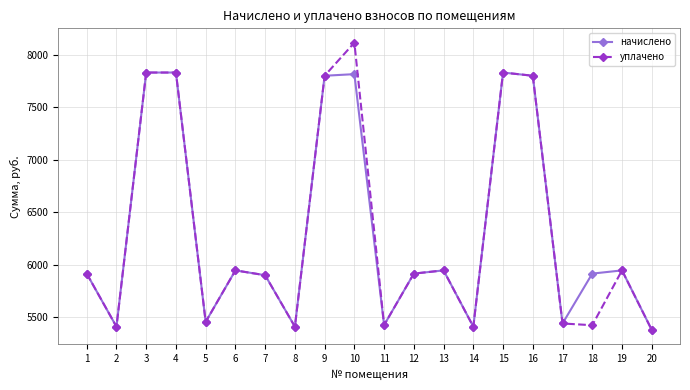

What are all the series names shown in the legend?

начислено, уплачено